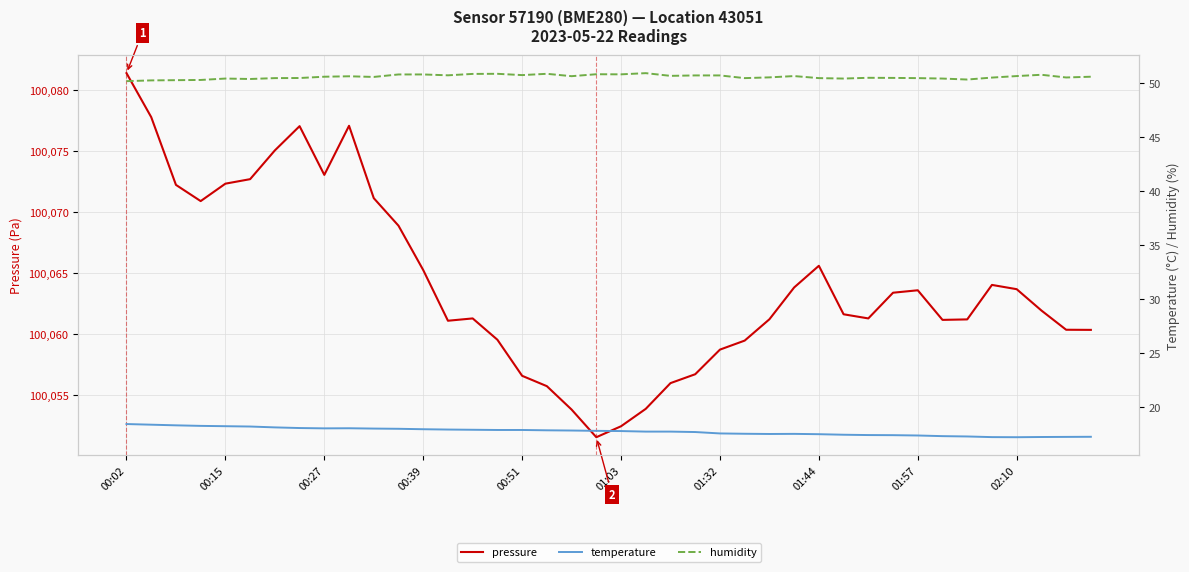

What is the average value of the temperature series?

17.7